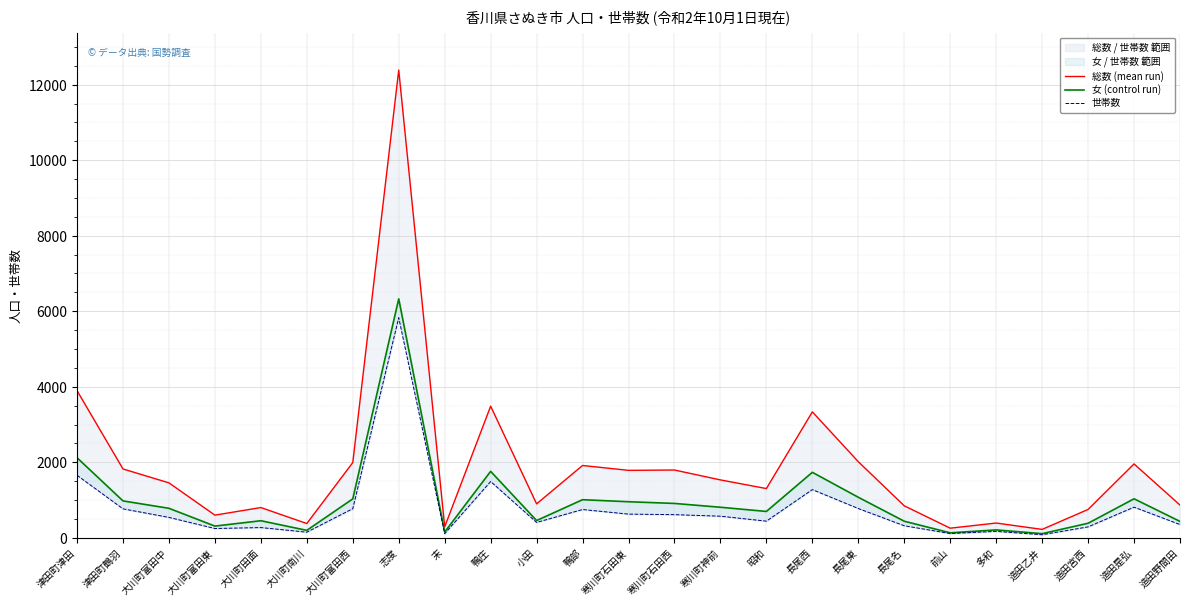

How many interior local peaks does the 総数 (mean run) series have?

8